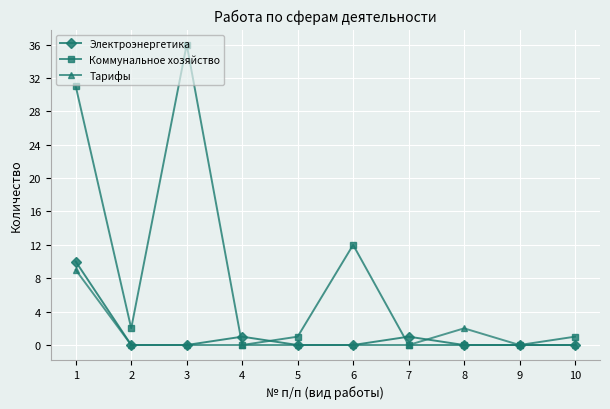

What is the maximum value for Коммунальное хозяйство?

36